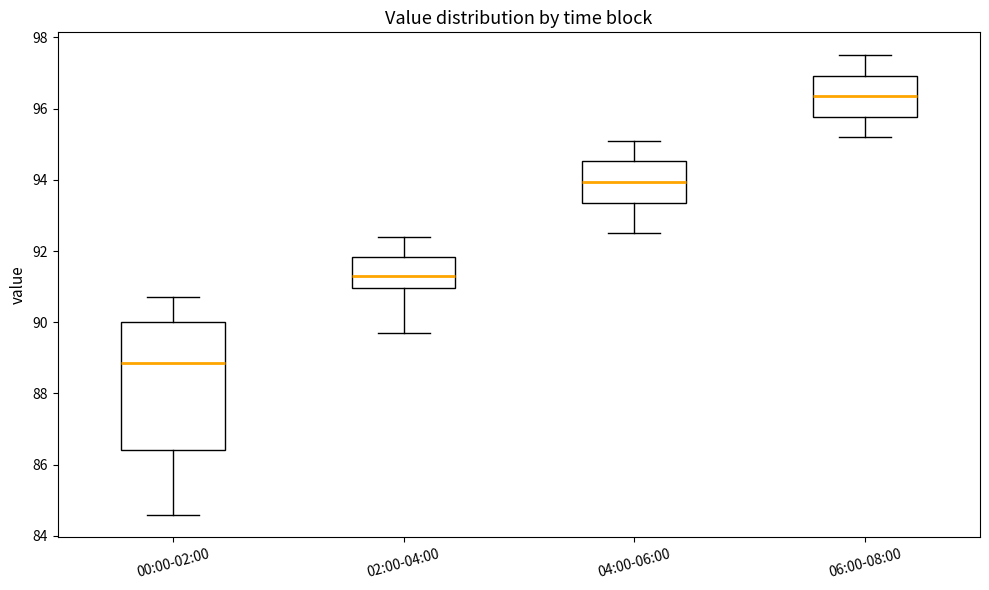

Reading left to right, read every box against the y-axis: the position of its median line, the range the box covers, and the ends of its whiskers. The values are not printed on the chart, so give them approximately, as read against the axis.

00:00-02:00: median 88.8, box 86.4 to 90.0, whiskers 84.6 to 90.8
02:00-04:00: median 91.4, box 91.0 to 91.8, whiskers 89.8 to 92.4
04:00-06:00: median 94.0, box 93.4 to 94.6, whiskers 92.6 to 95.2
06:00-08:00: median 96.4, box 95.8 to 97.0, whiskers 95.2 to 97.6